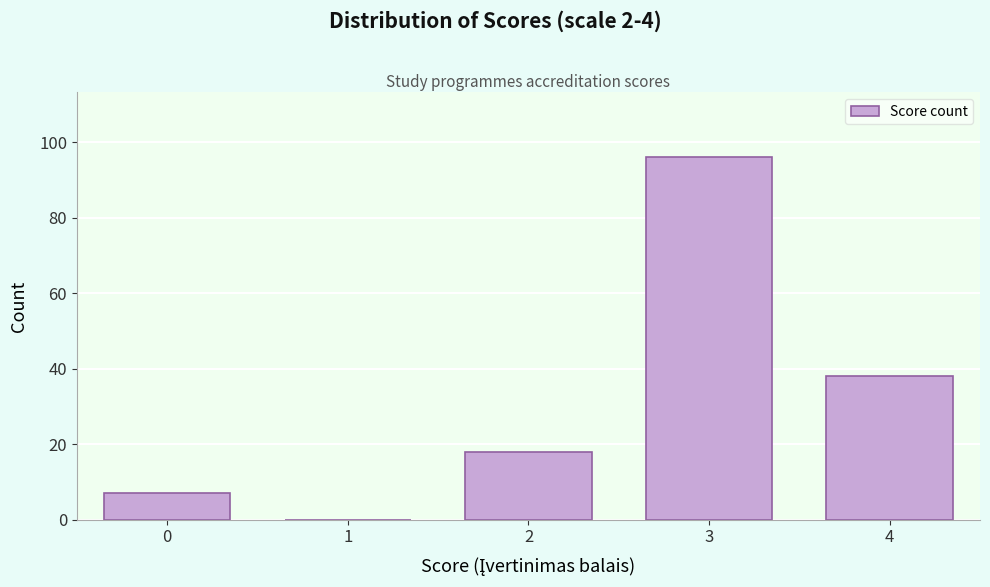

Reading right to left, transcribe all the data shown in this chart.

4=38	3=96	2=18	1=0	0=7